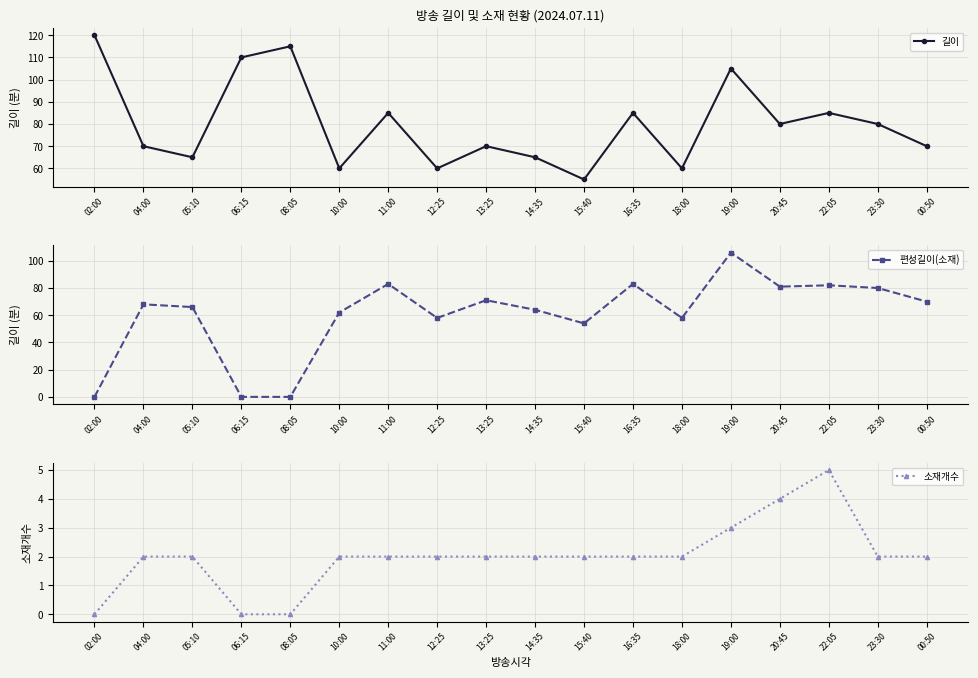

How many distinct data groups are displayed?

3